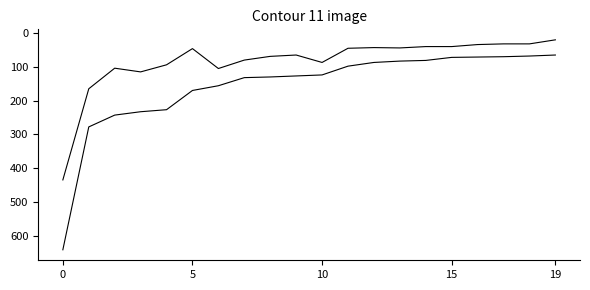

How many lines are shown in the chart?

2